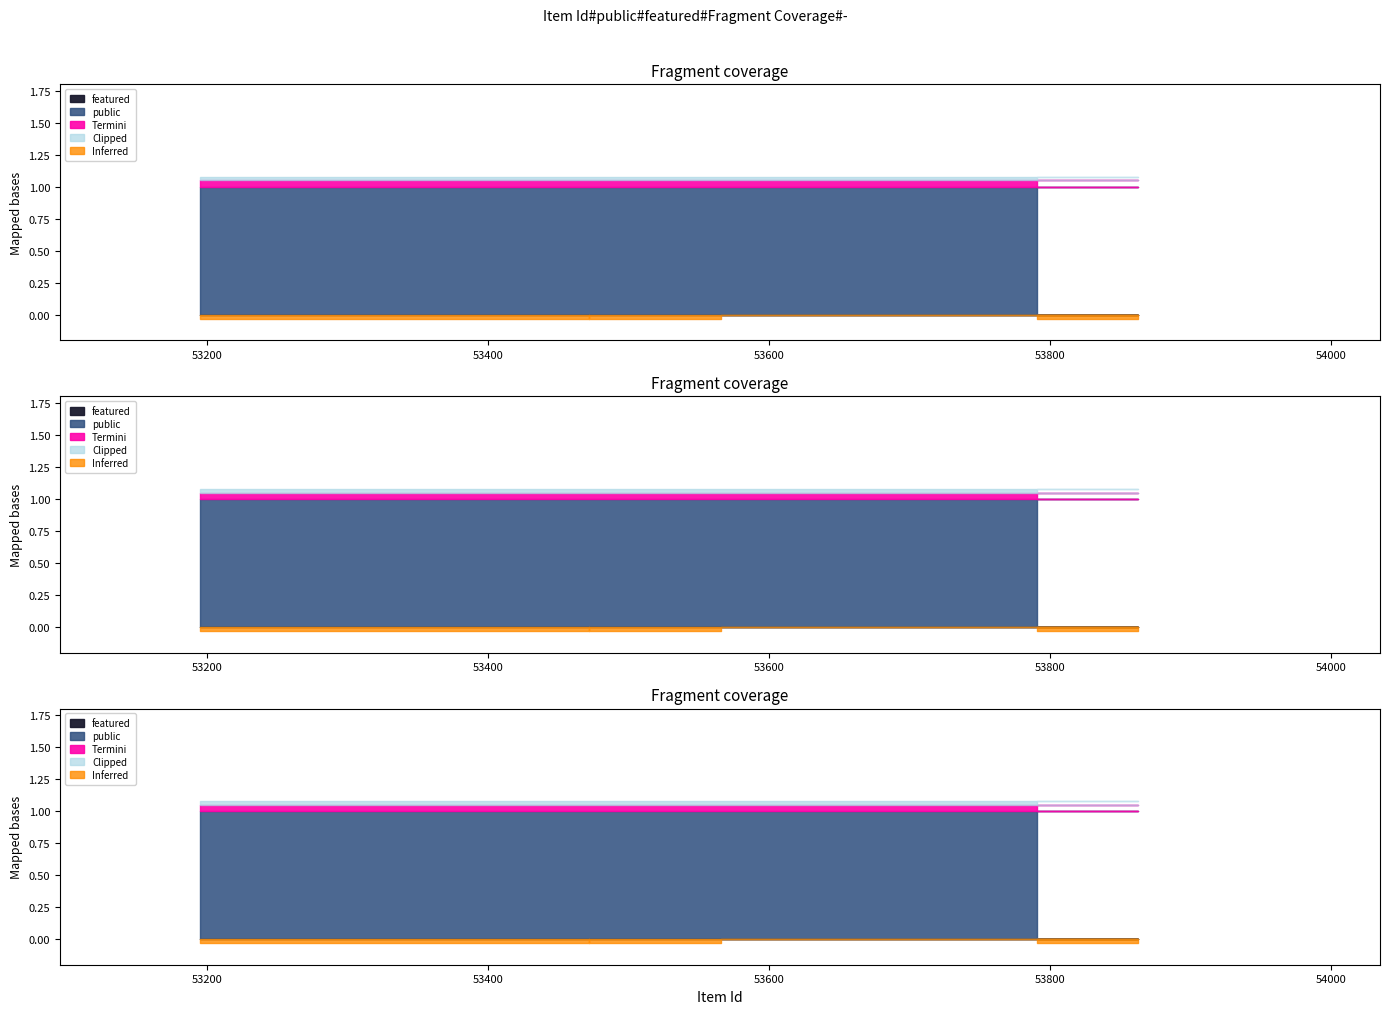

Which category has the highest value in the public series?

53791